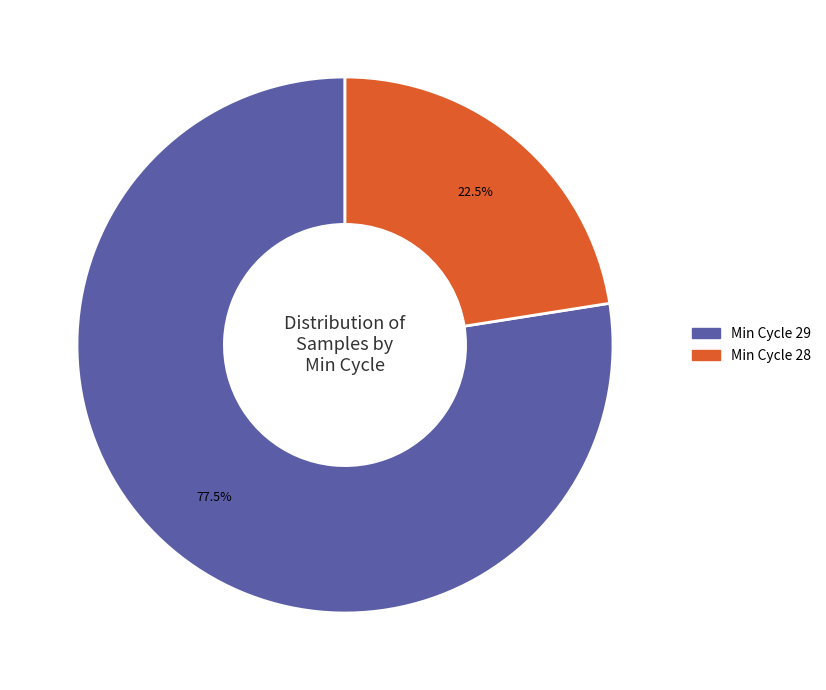

What is the smallest slice in the pie chart?

Min Cycle 28